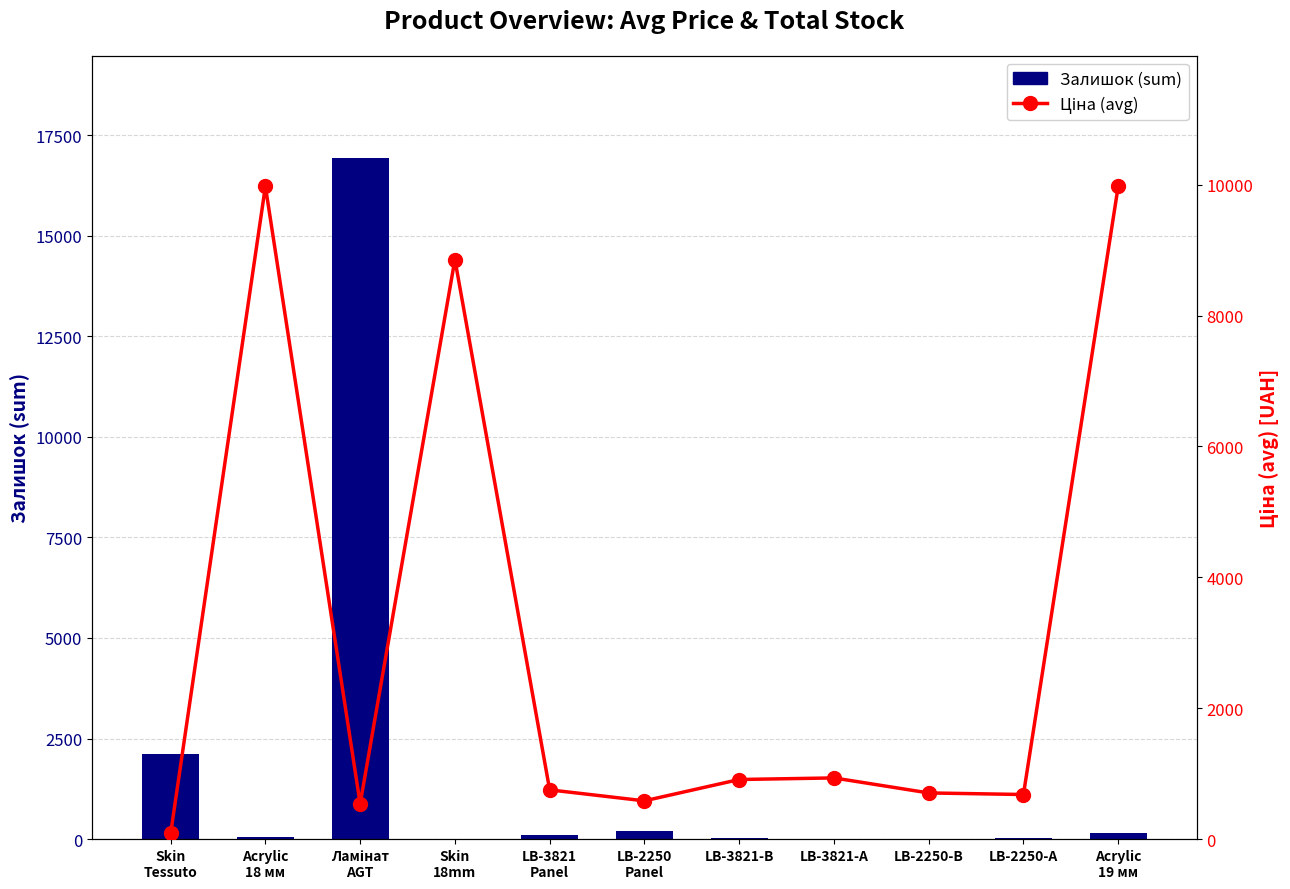

Which series has the largest total across all categories?

Ціна (avg)